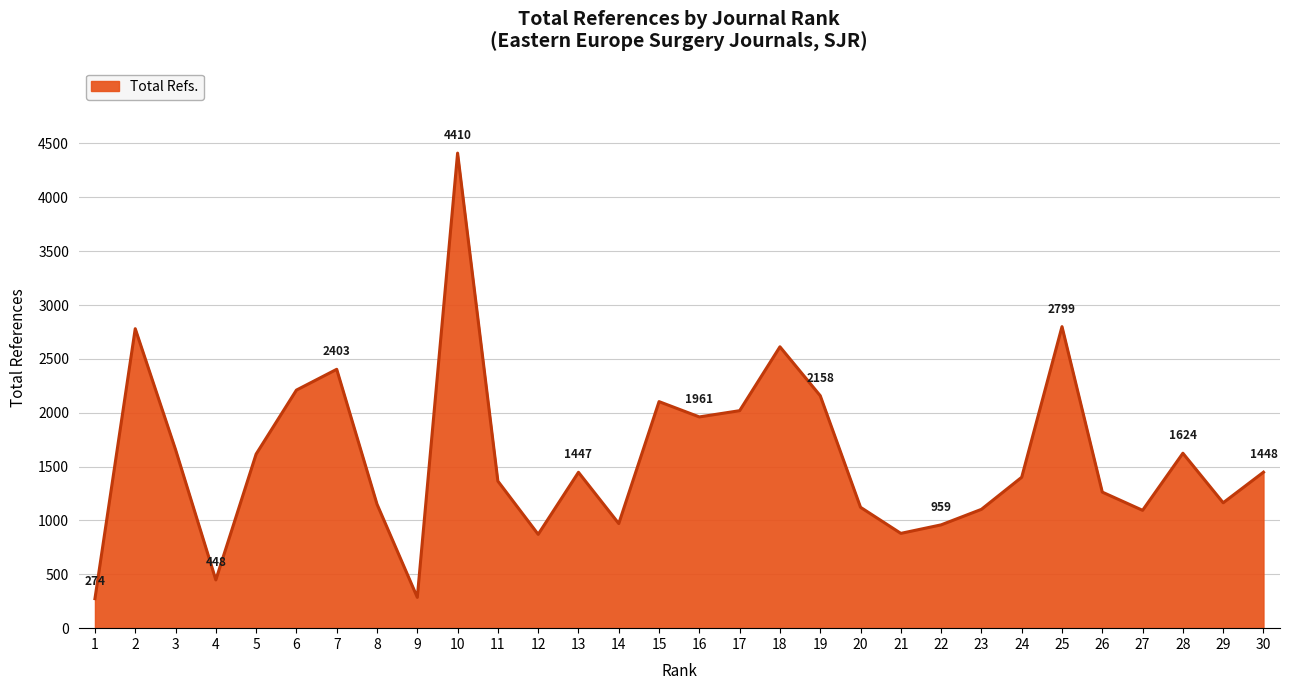

What is the ratio of the value at 20 to the value at 5?

0.7